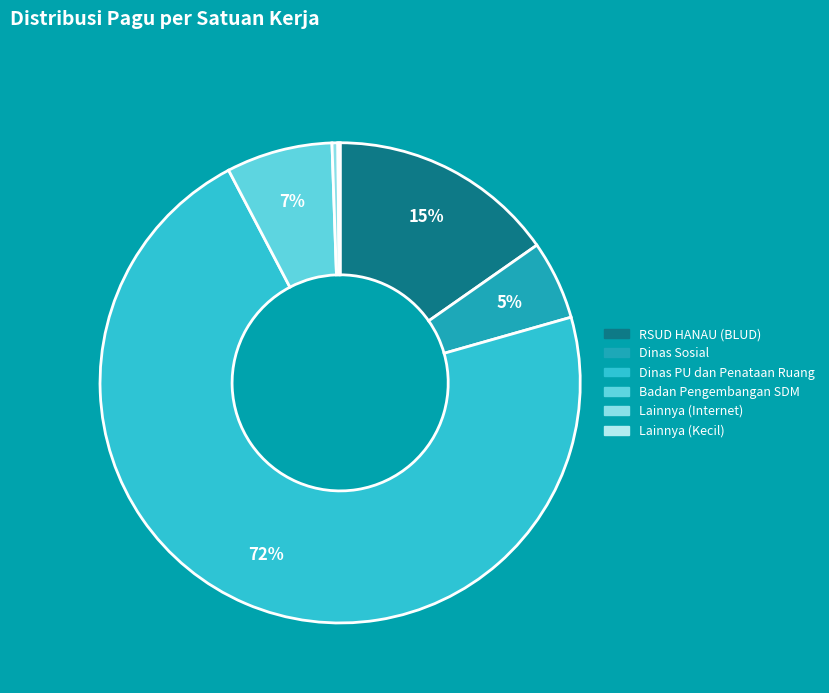

To the nearest percent, what is the average slice percentage?

17%